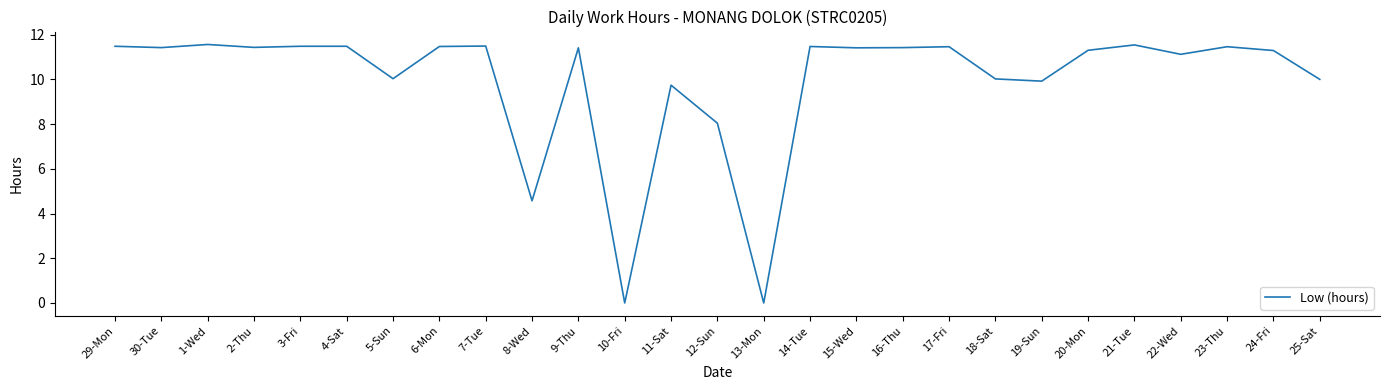

The value at 1-Wed is 18.5. True or false?

False